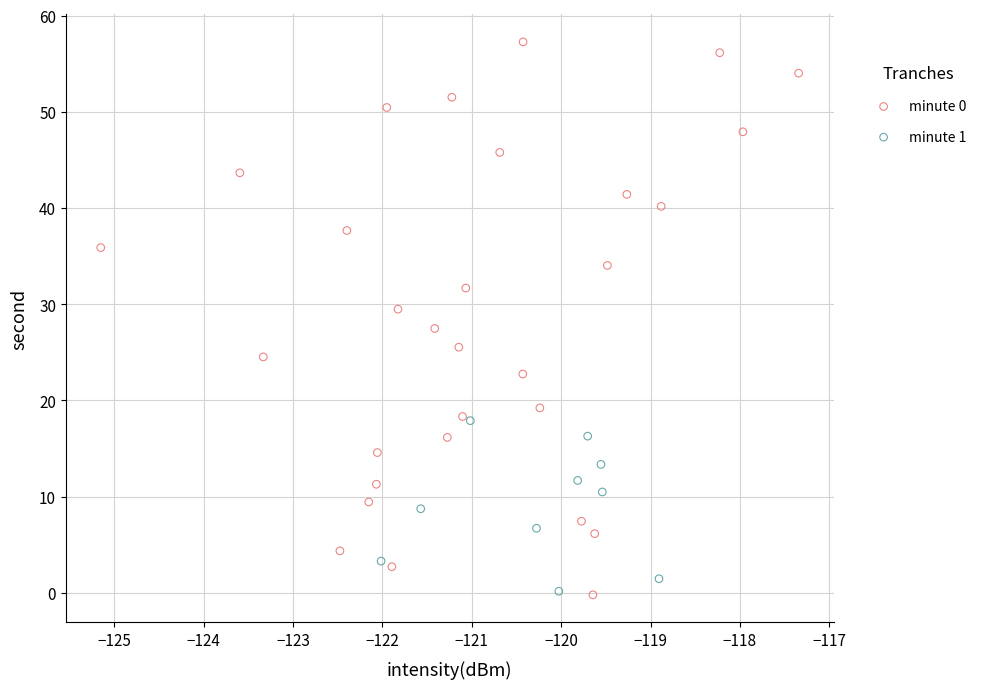

Which series reaches the maximum Y coordinate?

minute 0